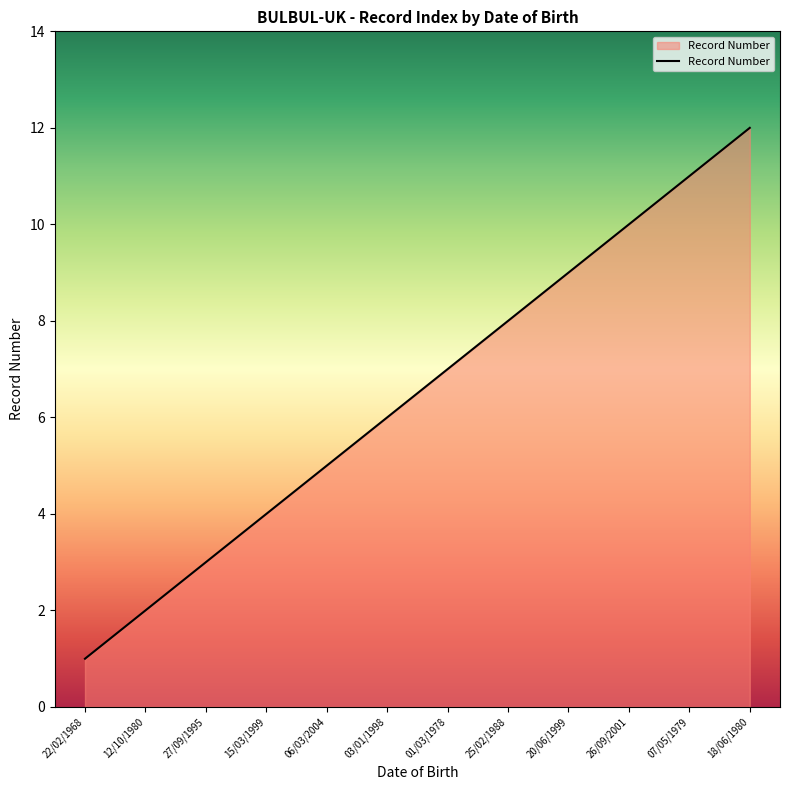

Reading right to left, extract all data points from this chart.

12	11	10	9	8	7	6	5	4	3	2	1